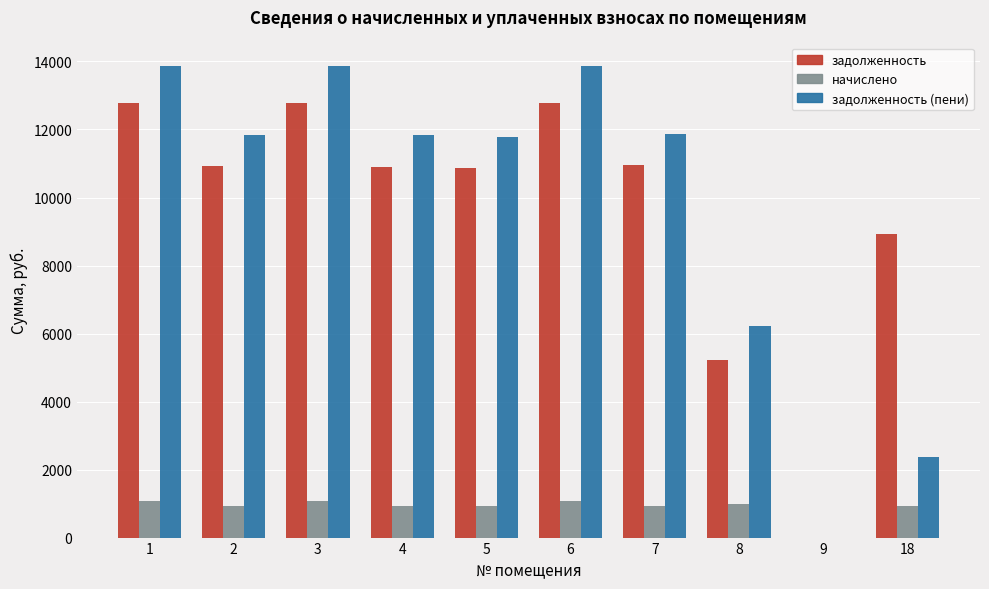

What is the sum of all задолженность (пени) values?

97514.4